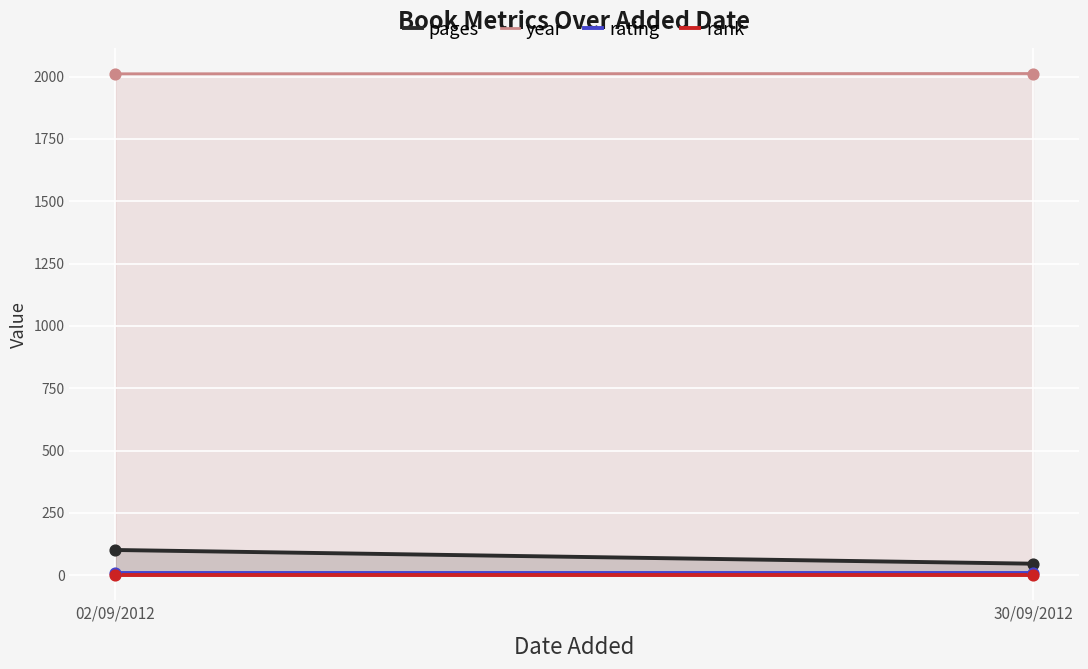

Which series has the largest total across all categories?

year